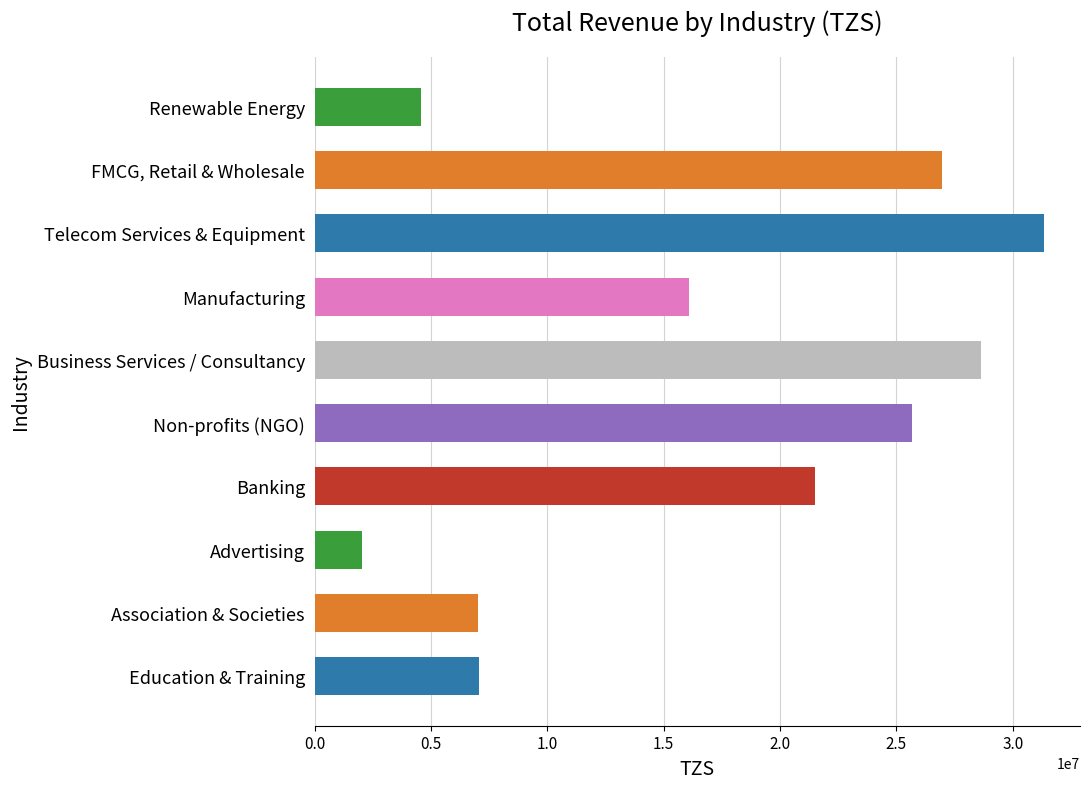

What is the label of the 5th bar from the right?

Business Services / Consultancy